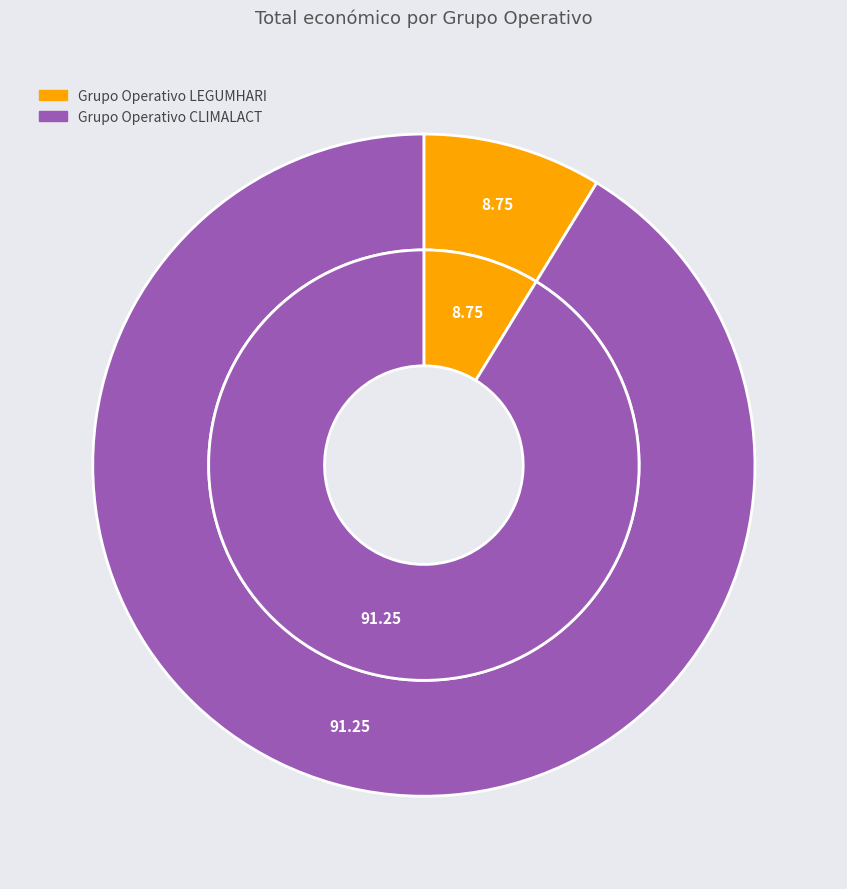

The Grupo Operativo LEGUMHARI slice represents 1% of the pie. True or false?

False